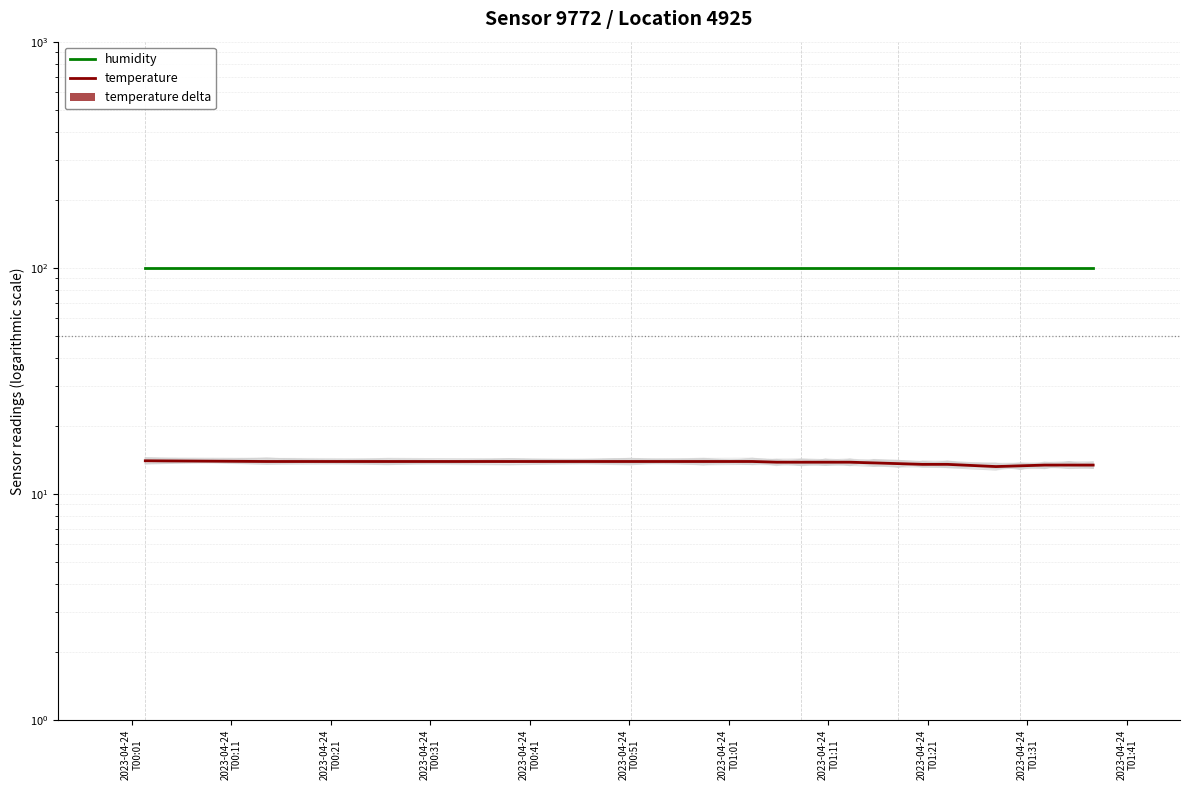

Reading left to right, list all the values displayed in this chart.

humidity: 99.9	99.9	99.9	99.9	99.9	99.9	99.9	99.9	99.9	99.9	99.9	99.9	99.9	99.9	99.9	99.9	99.9	99.9	99.9	99.9
temperature: 14.0	13.9	13.9	13.9	13.9	13.9	13.9	13.8	13.8	13.8	13.8	13.7	13.6	13.5	13.5	13.2	13.3	13.4	13.4	13.4
temperature delta: 0.0	0.1	0.0	0.0	0.0	0.0	0.0	0.1	0.0	0.0	0.0	0.1	0.1	0.1	0.0	0.3	0.1	0.1	0.0	0.0